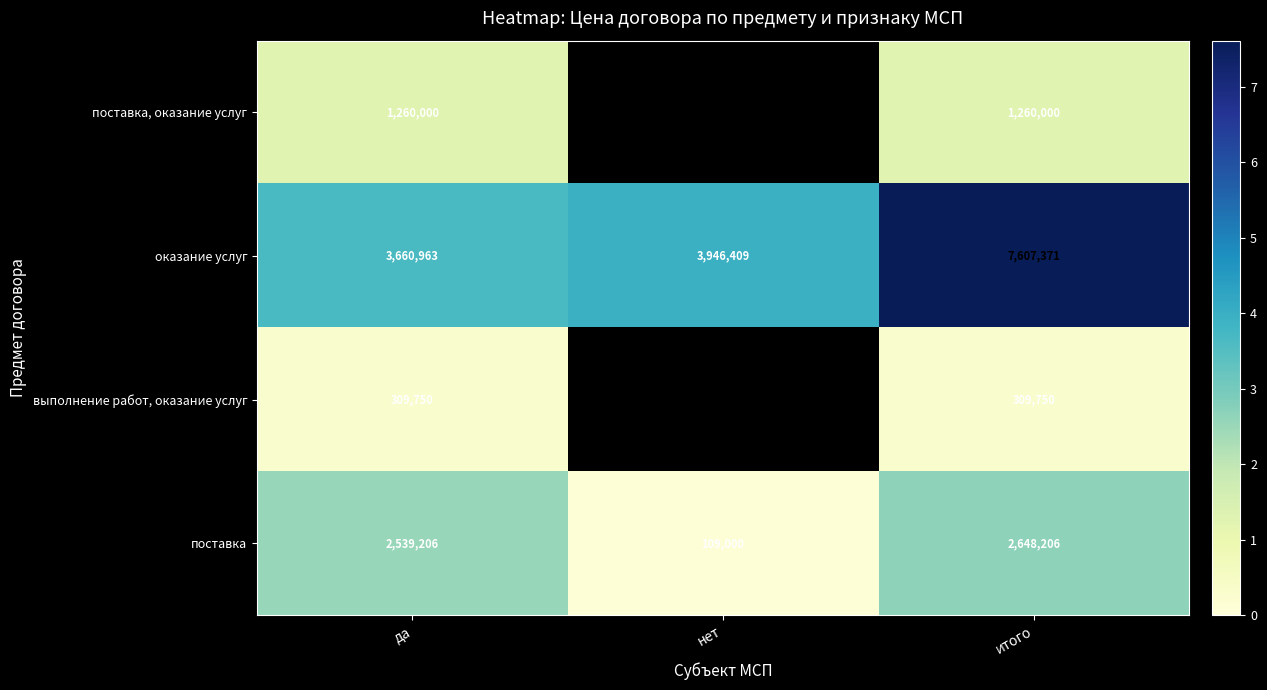

Read the оказание услуг value at нет.

3946409